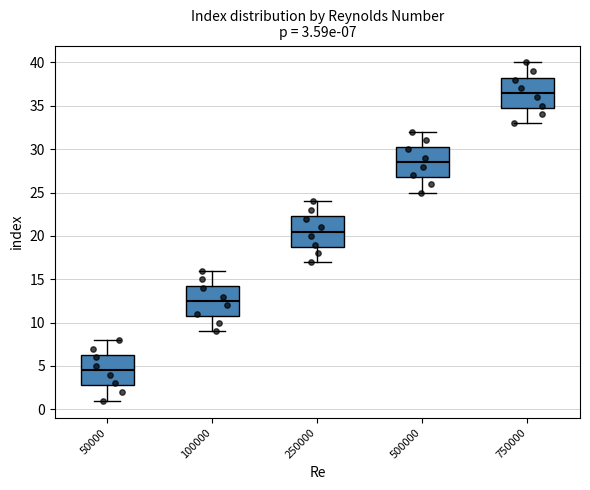

Which box's median line is the lowest?

50000